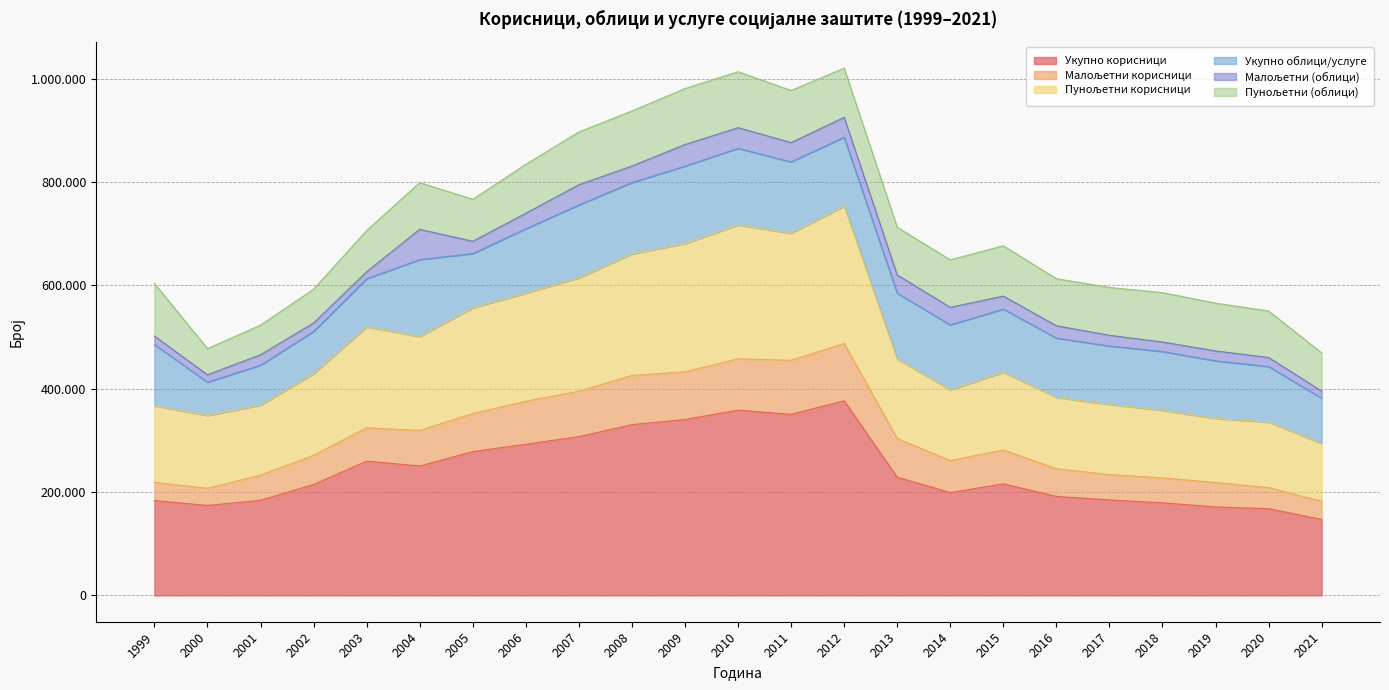

How many interior local peaks does the Укупно корисници series have?

4